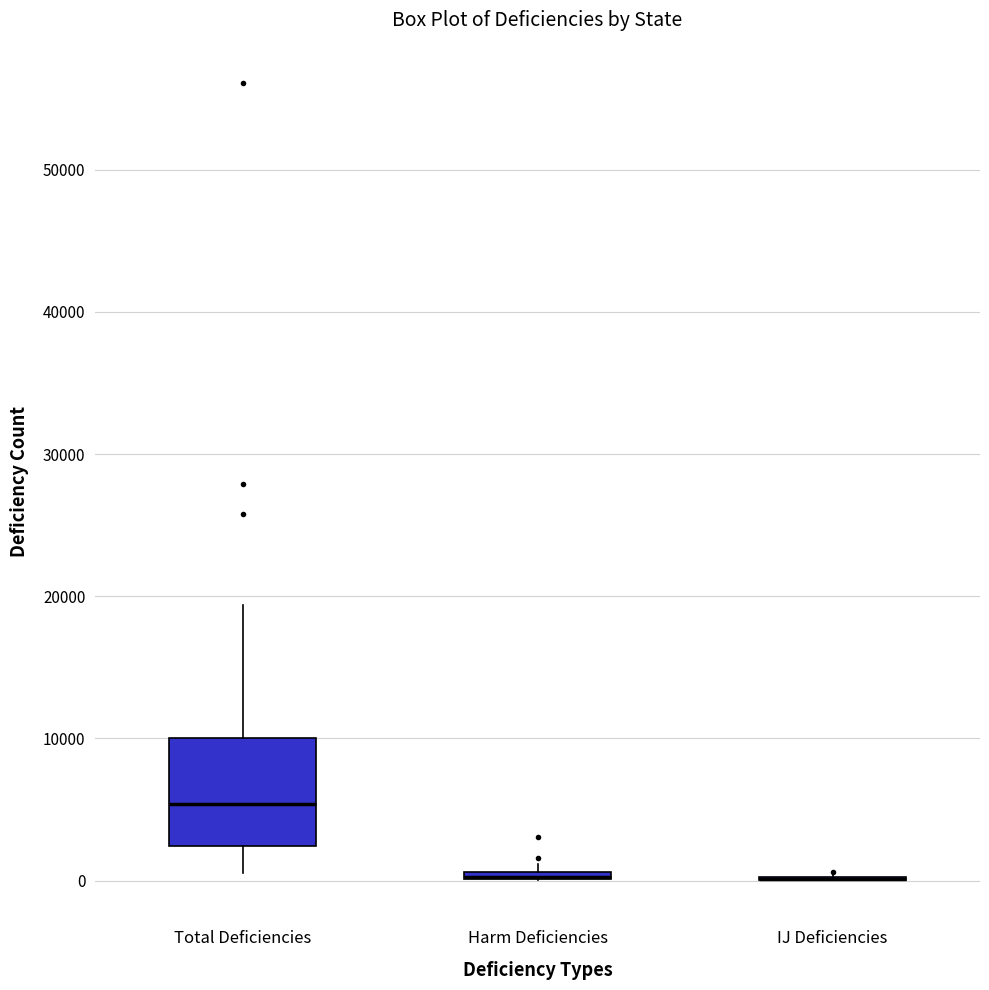

Which box is the tallest, from its lower edge to its upper edge?

Total Deficiencies